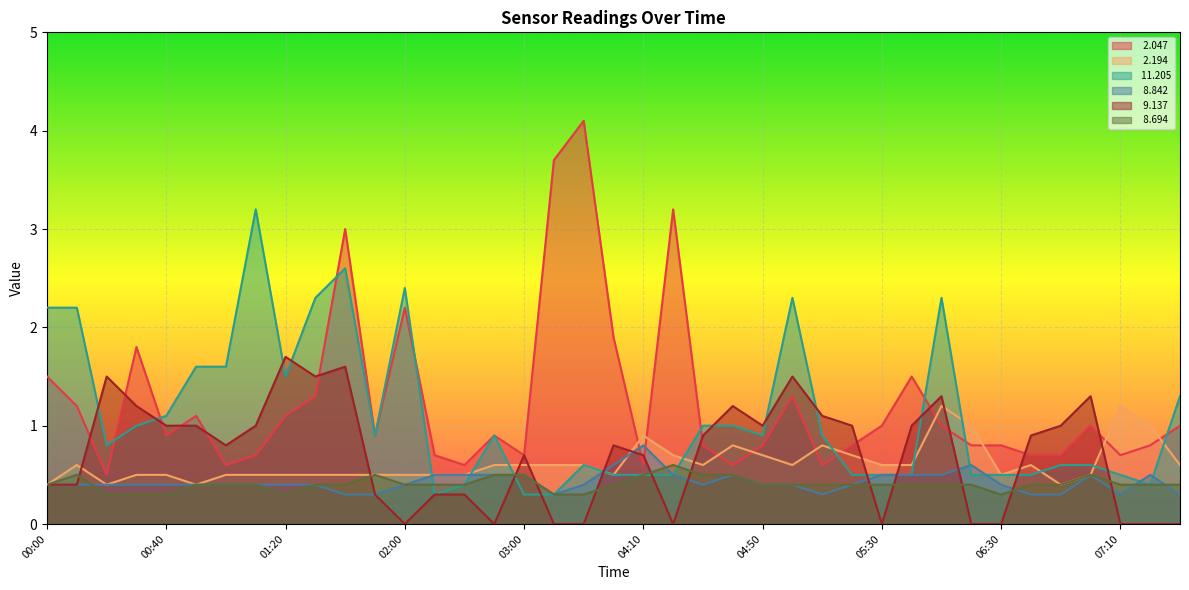

Does the chart display data point markers on the line(s)?

No